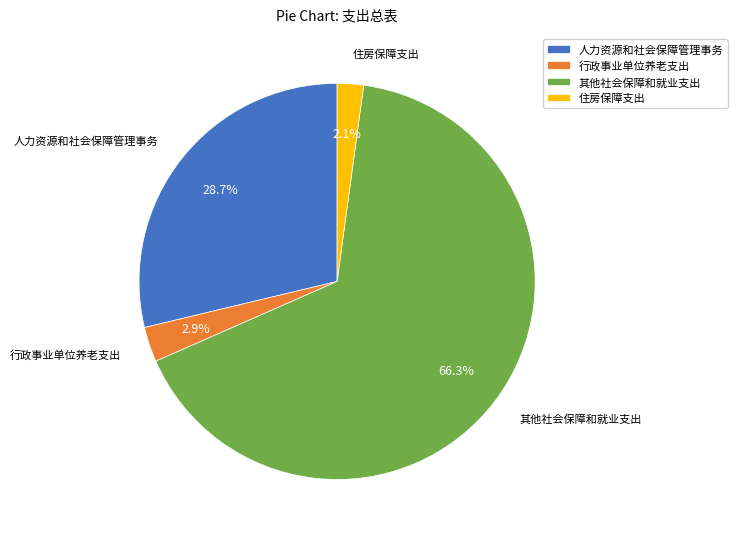

Rank the categories by value from lowest to highest.

住房保障支出, 行政事业单位养老支出, 人力资源和社会保障管理事务, 其他社会保障和就业支出